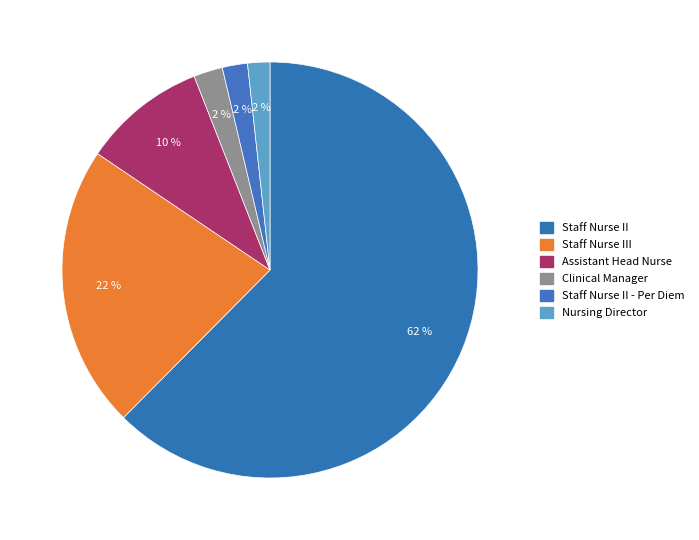

To the nearest percent, what is the combined percentage of Assistant Head Nurse and Staff Nurse III?

32%